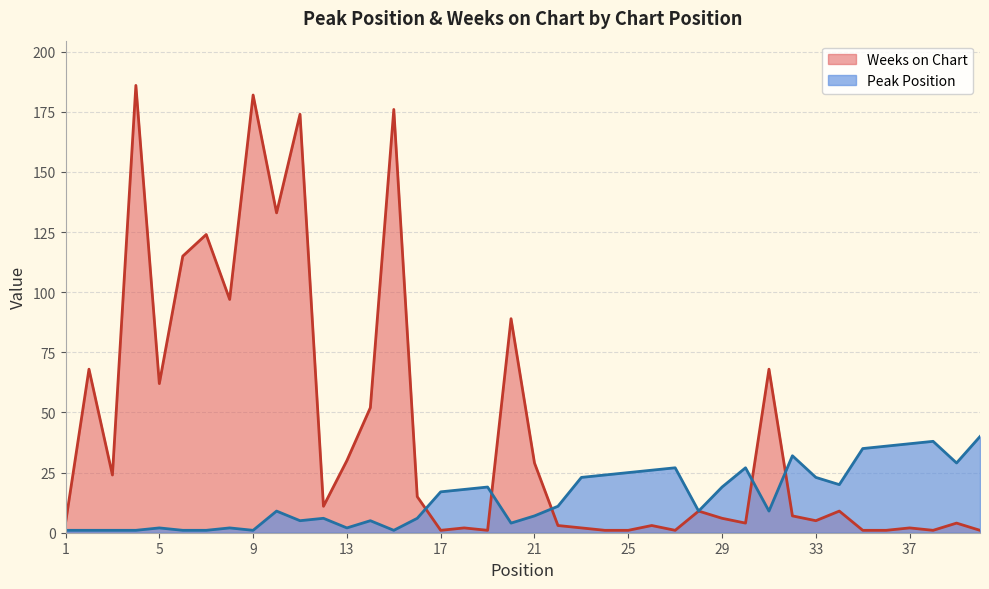

In Weeks on Chart, how many points are lower than both neighbors (excluding endpoints)?

11